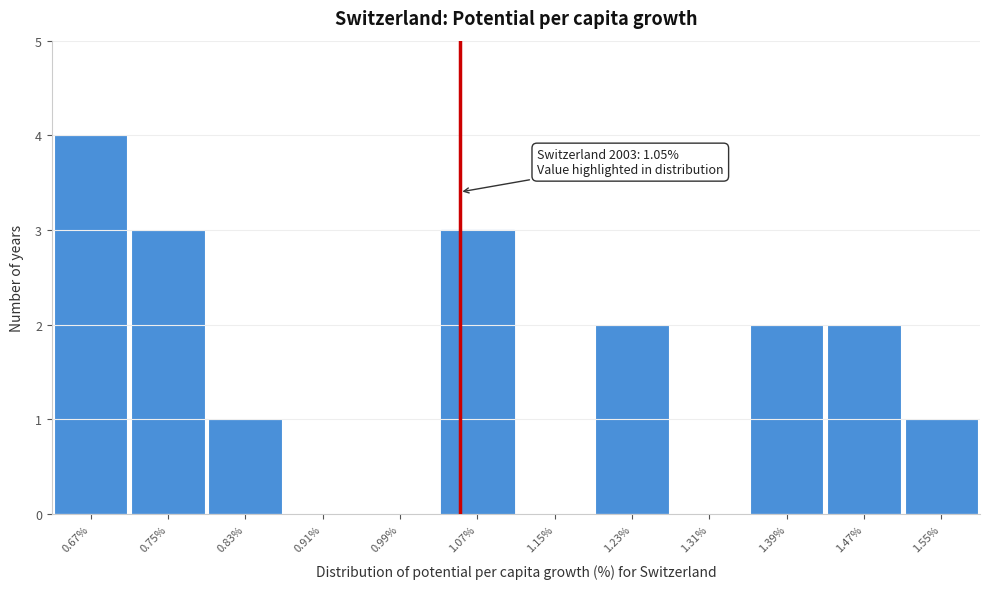

Which range on the x-axis has the tallest bar?

0.63 to 0.71